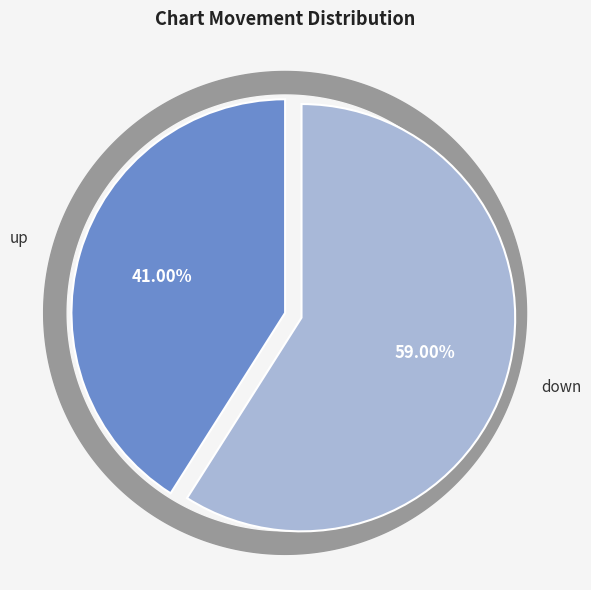

True or false: up accounts for 41% of the total.

True